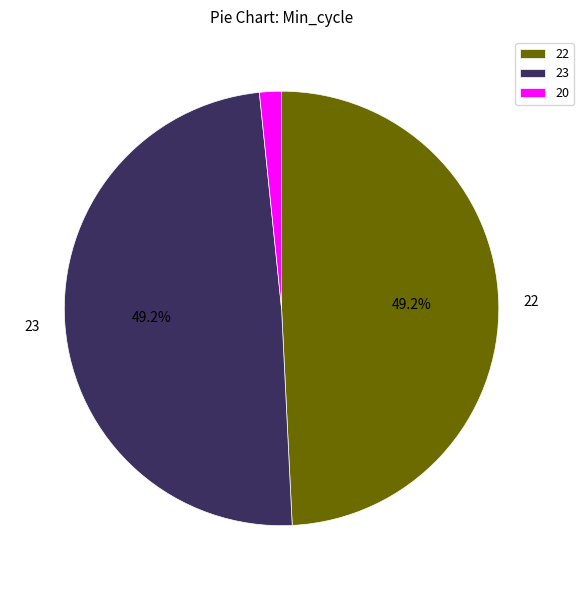

What percentage do 22 and 23 together represent?

98.4%